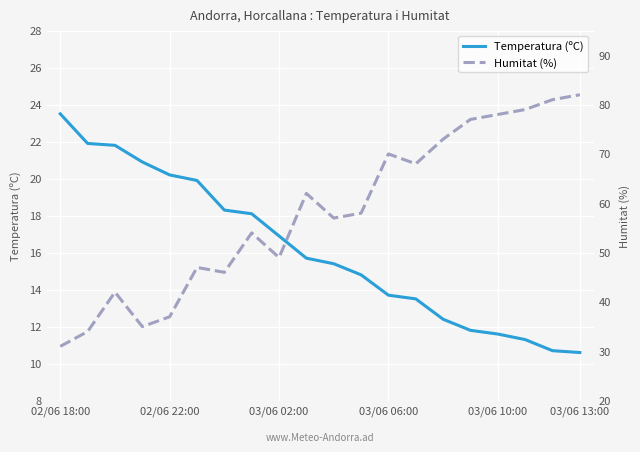

How many values in the Humitat (%) series exceed 58?

9